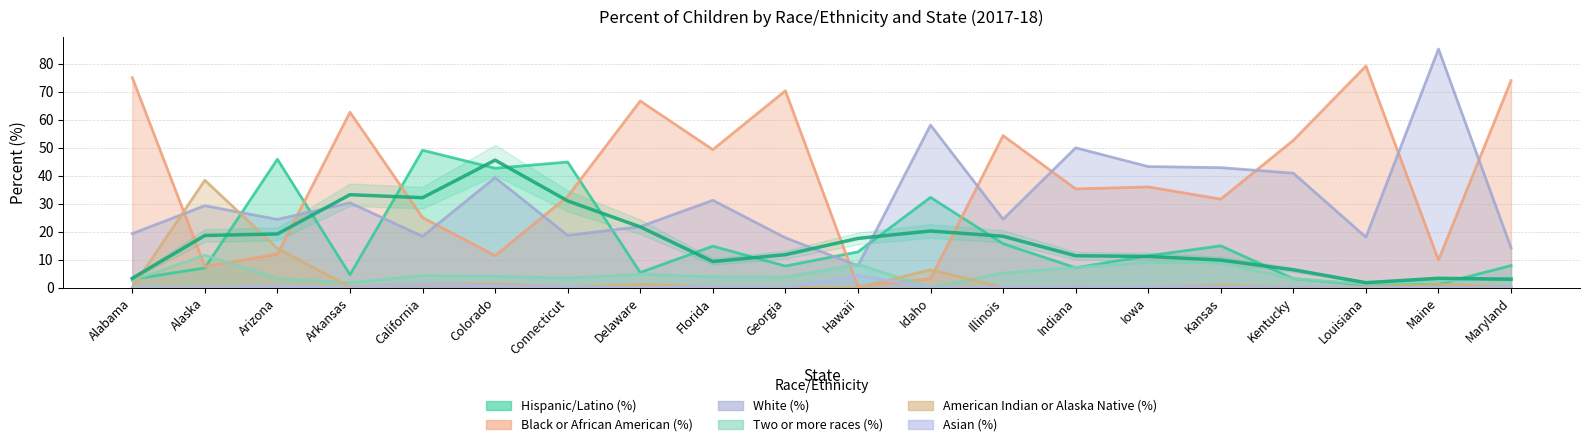

What is the sum of the Black or African American (%) values at Maine and Louisiana?

89.0